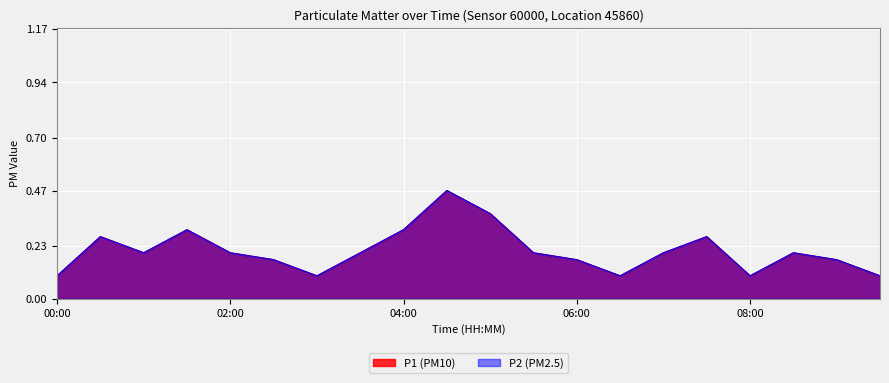

Which series has the widest spread of values?

P1